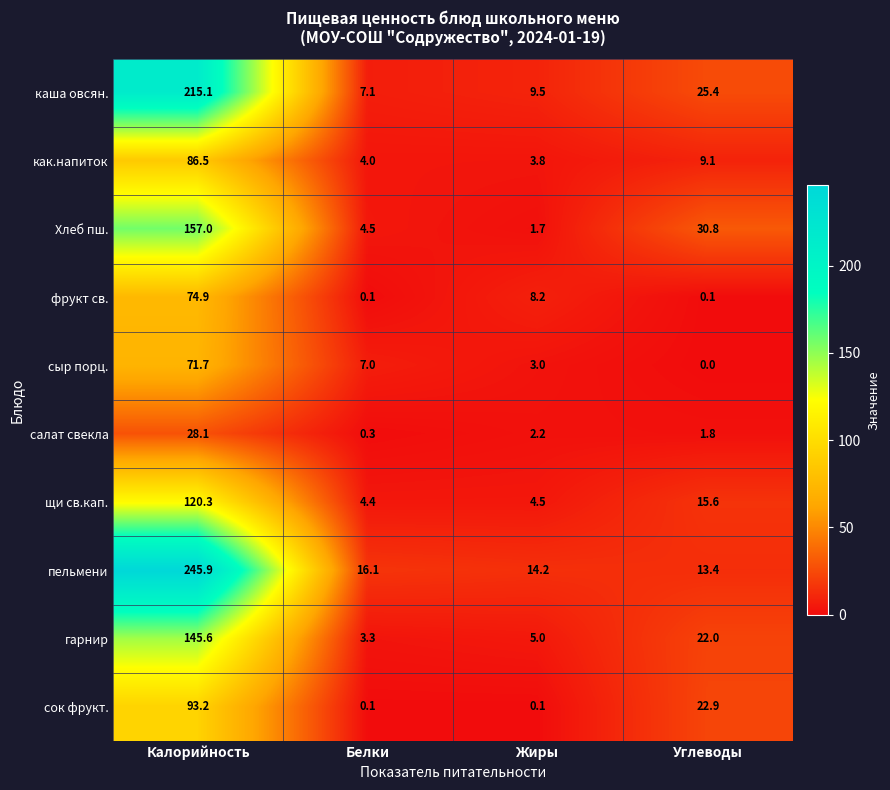

What is the highest value of the щи св.кап. series?

120.3